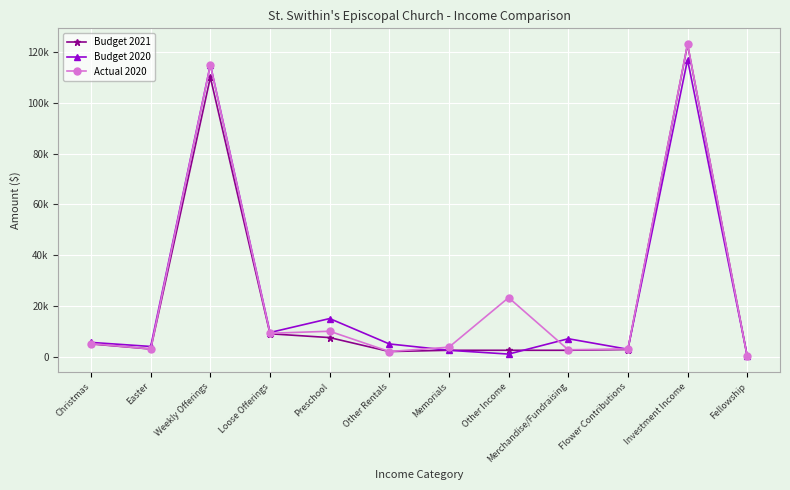

After their last crossing, which series has the higher values: Budget 2021 or Budget 2020?

Budget 2020